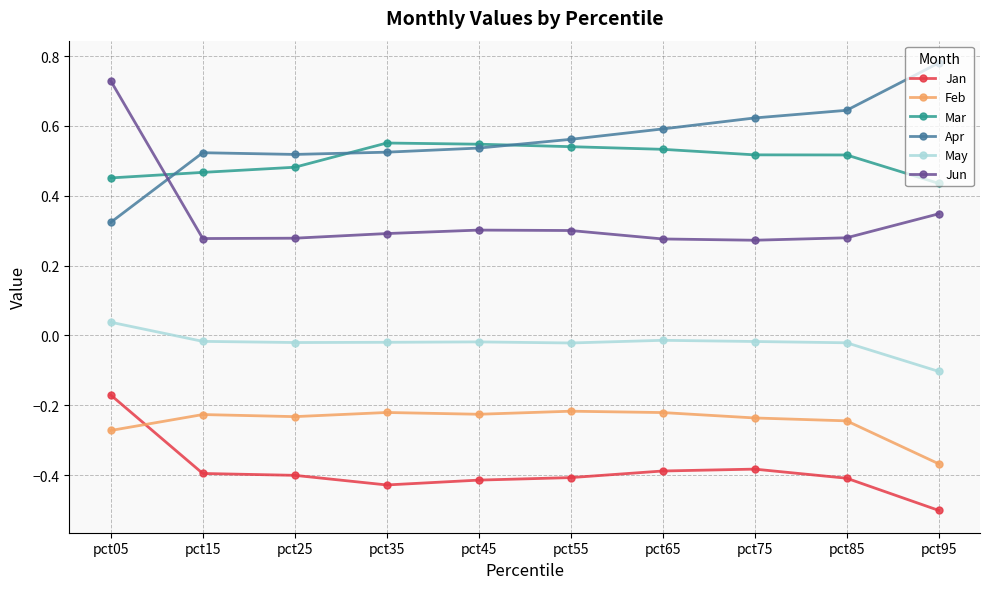

At which label is Mar closest to 0?

pct95